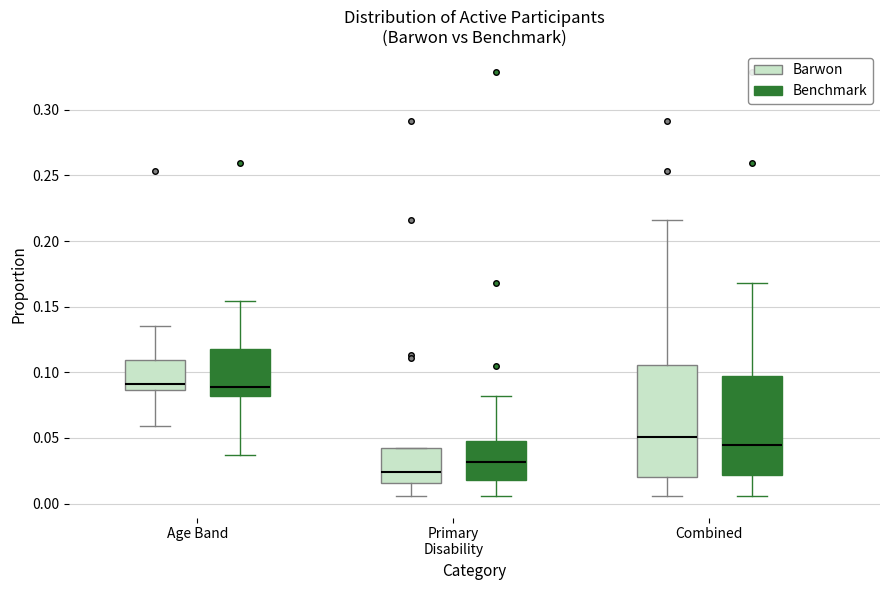

Which box is the tallest, from its lower edge to its upper edge?

Combined (Barwon)